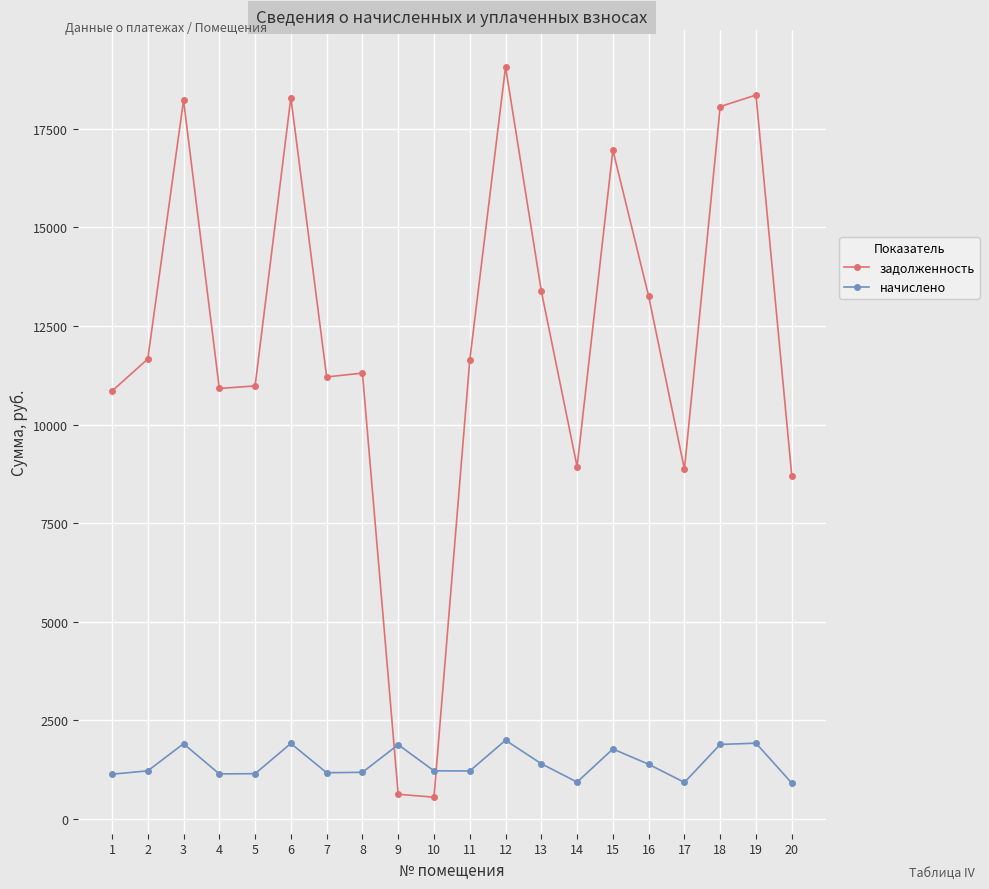

After their last crossing, which series has the higher values: задолженность or начислено?

задолженность